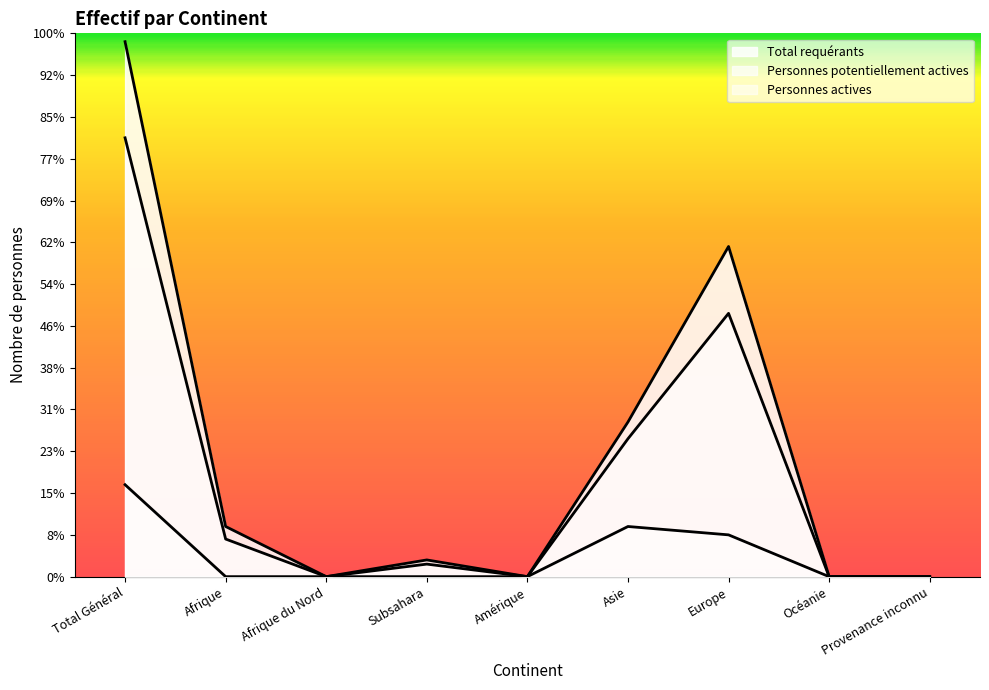

Is the value of Total requérants at Afrique du Nord greater than the value of Personnes potentiellement actives at Total Général?

No